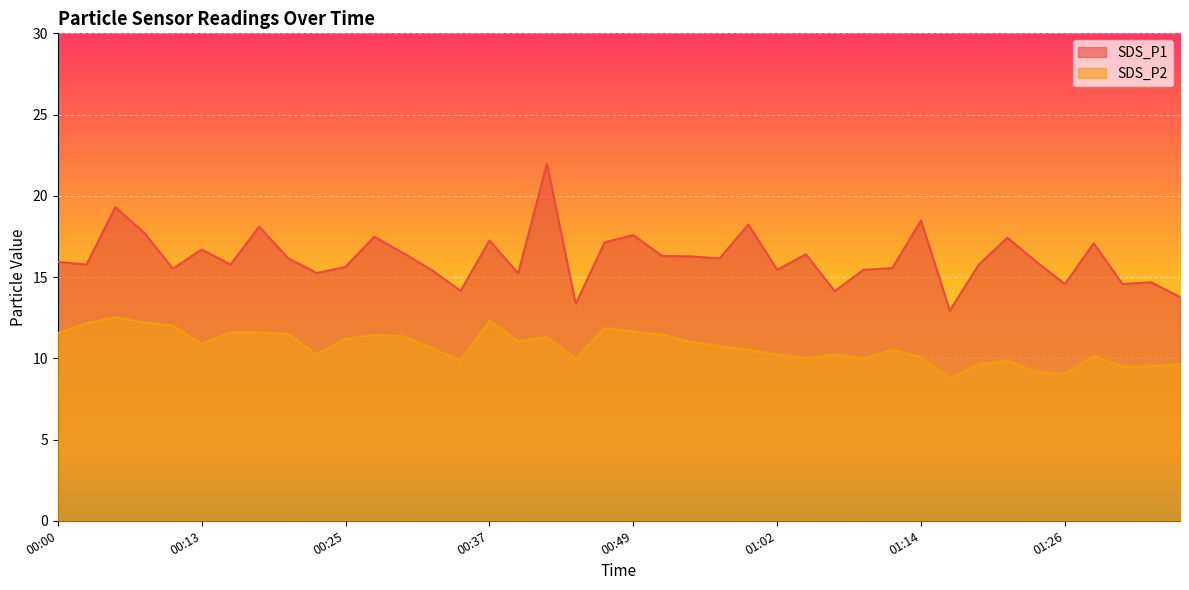

Which series has the largest total across all categories?

SDS_P1